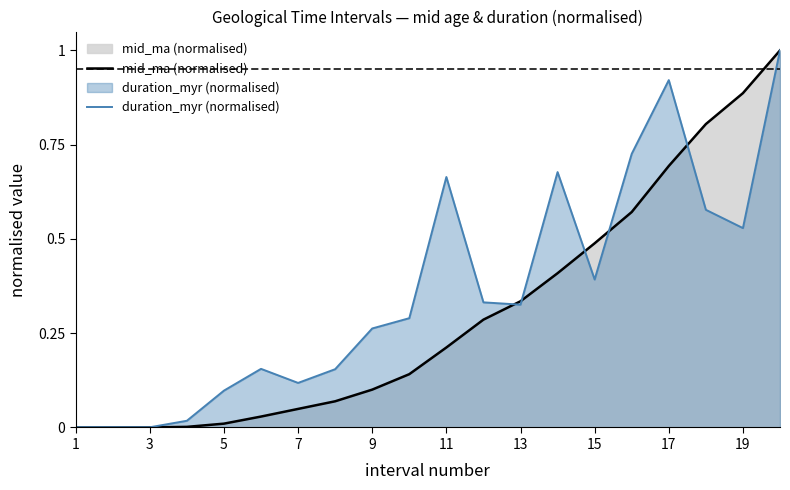

True or false: duration_myr (normalised) and mid_ma (normalised) intersect in this chart.

True